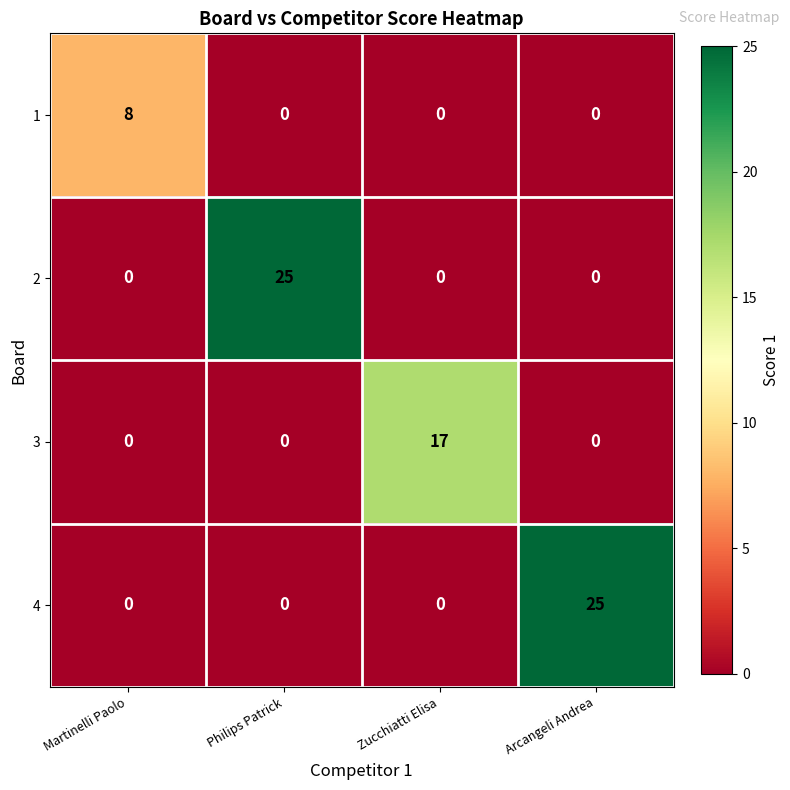

What is the spread (max minus min) of values at Martinelli Paolo?

8